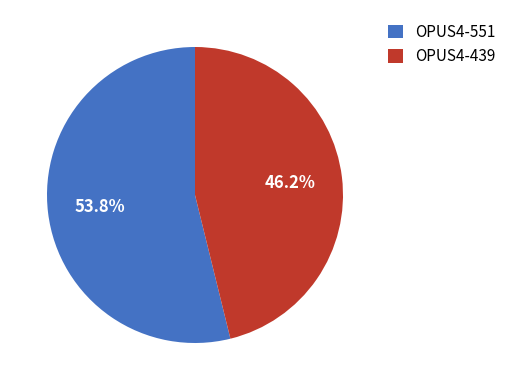

Combined, what portion of the pie is OPUS4-439 and OPUS4-551?

100.0%